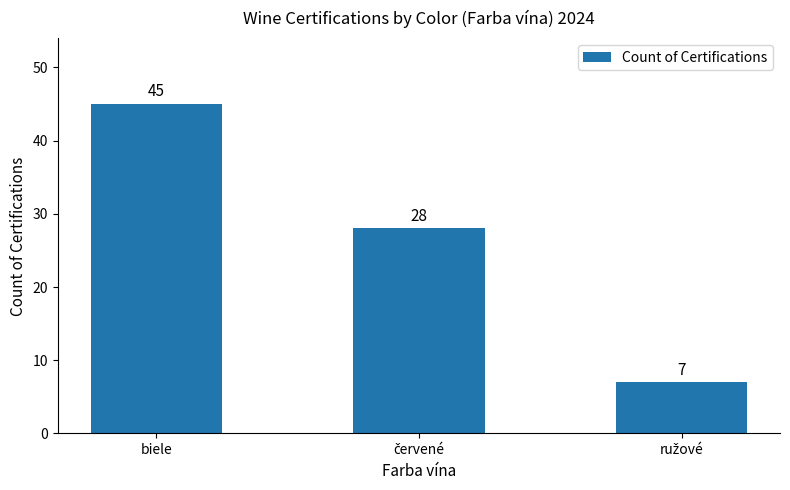

Reading right to left, extract all data points from this chart.

7	28	45